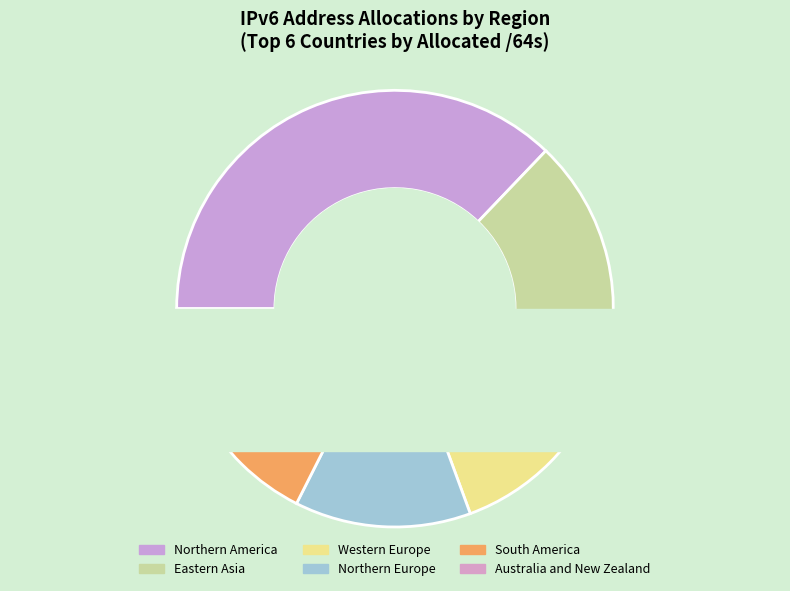

To the nearest percent, what is the difference between the South America and Northern America slice percentages?

27%